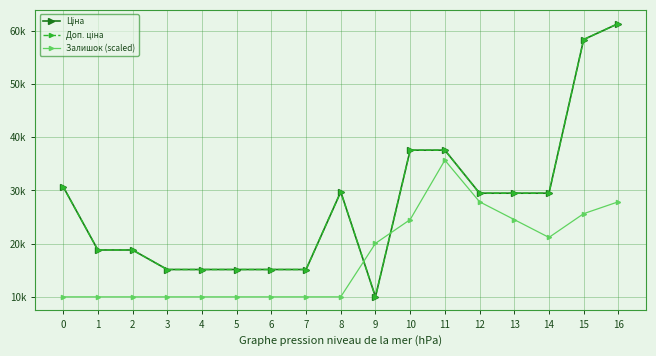

Between which two adjacent categories do Залишок (scaled) and Ціна first intersect?

8 and 9